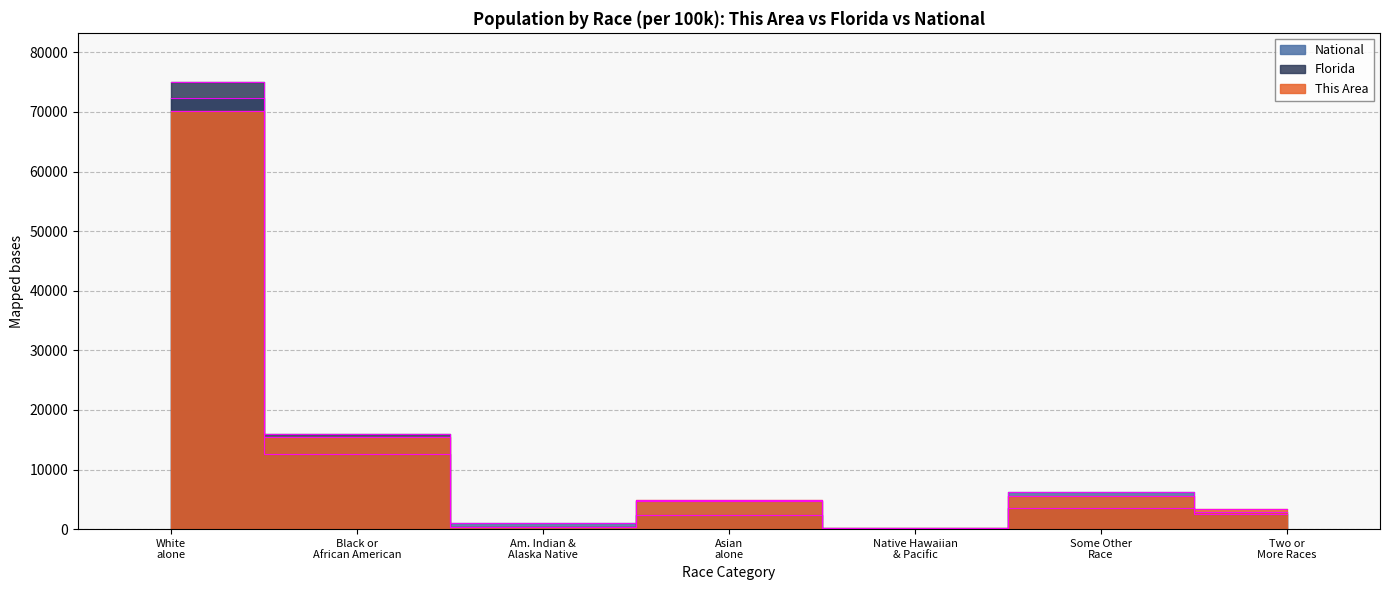

What is the difference between the maximum and second lowest values in the This Area series?

69876.1